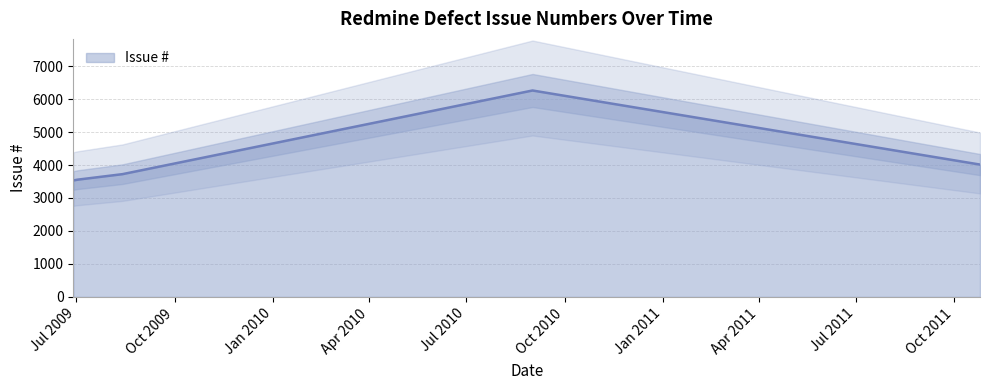

Reading right to left, what are all the values shown in this chart?

4014	6261	3723	3556	3532